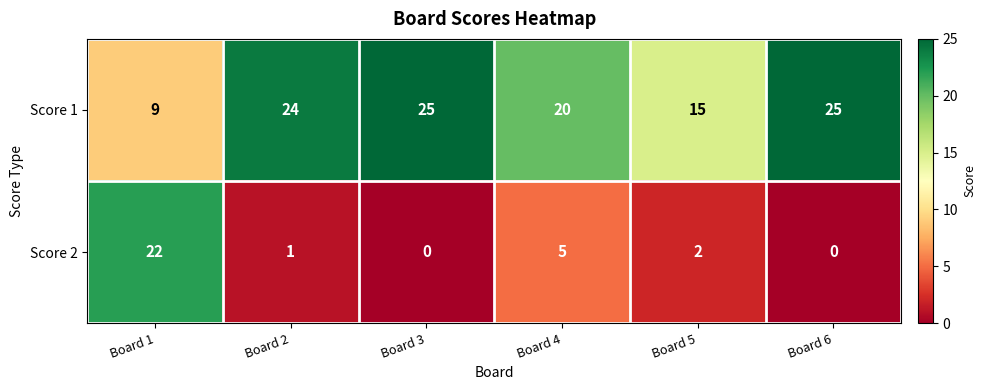

List the series in order of their overall mean, highest first.

Score 1, Score 2